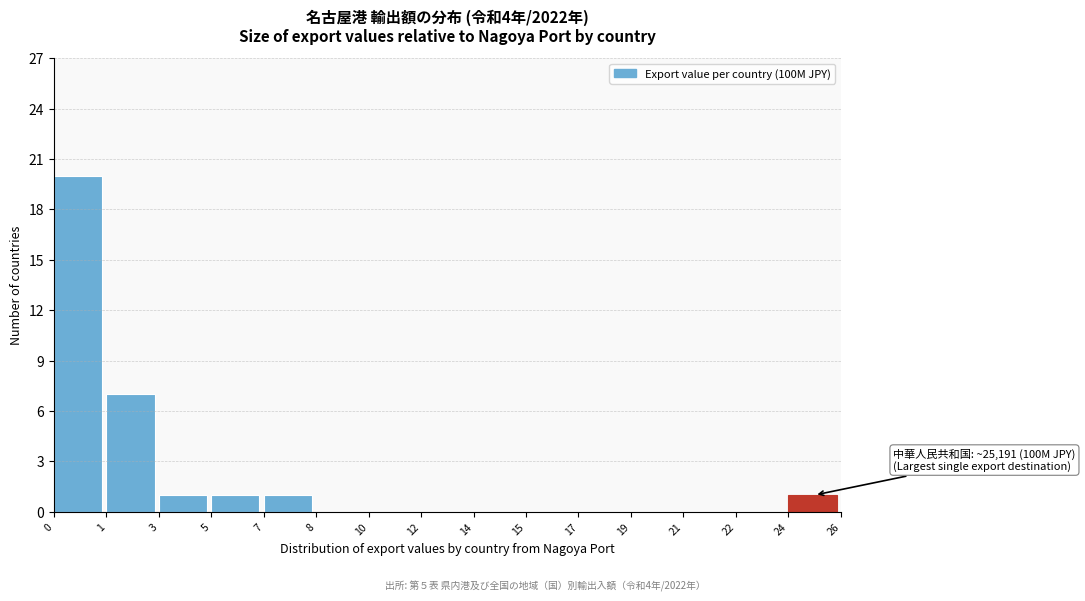

Reading left to right, extract all data points from this chart.

0=20	1=7	3=1	5=1	7=1	8=0	10=0	12=0	14=0	15=0	17=0	19=0	21=0	22=0	24=1